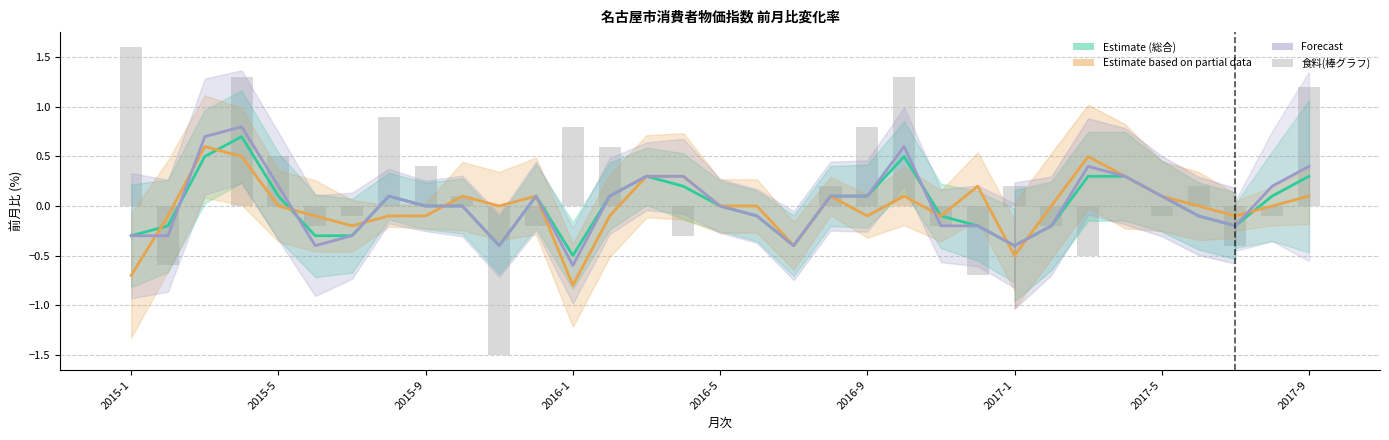

Are the bars grouped side by side (vs. stacked)?

Yes